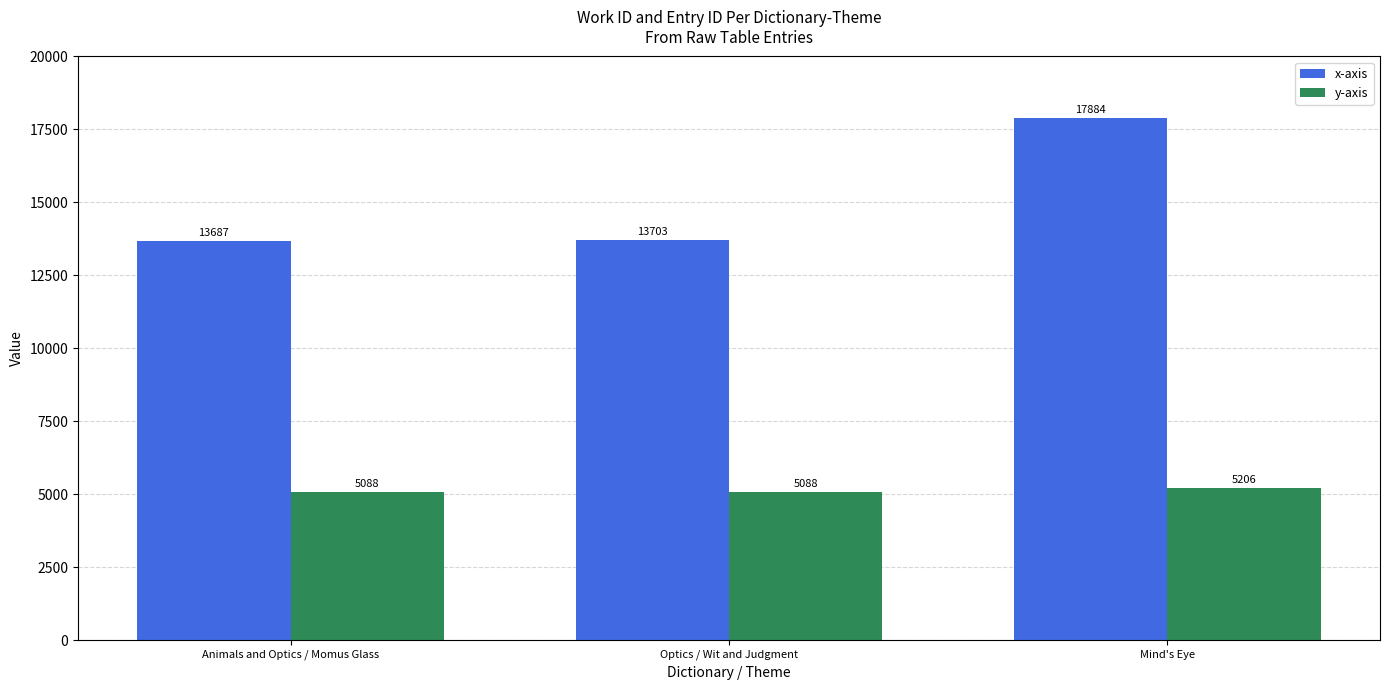

List the series in order of their overall mean, lowest first.

y-axis, x-axis